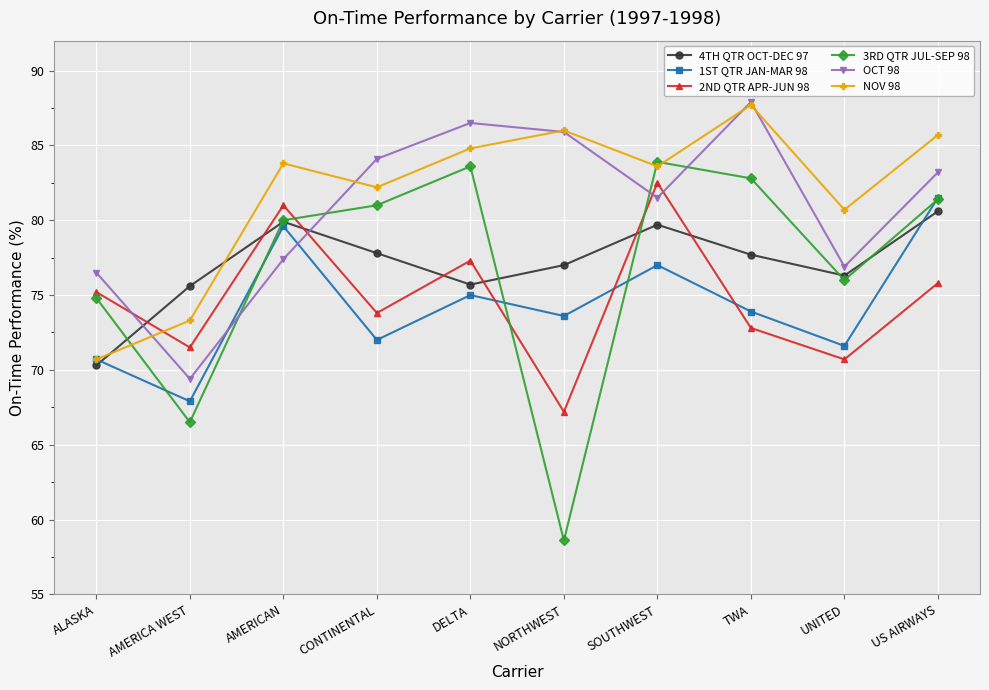

What is the difference between the highest and lowest values at AMERICAN?

6.4